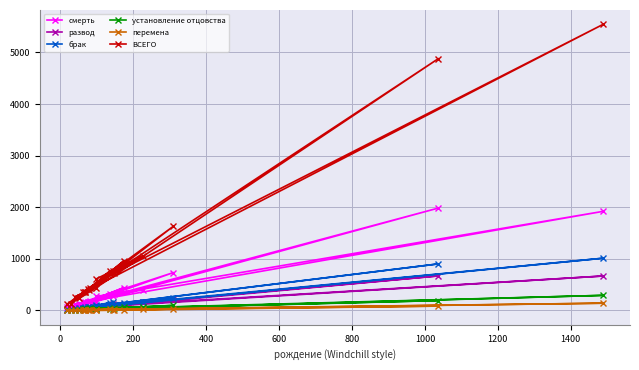

True or false: смерть and установление отцовства intersect in this chart.

False